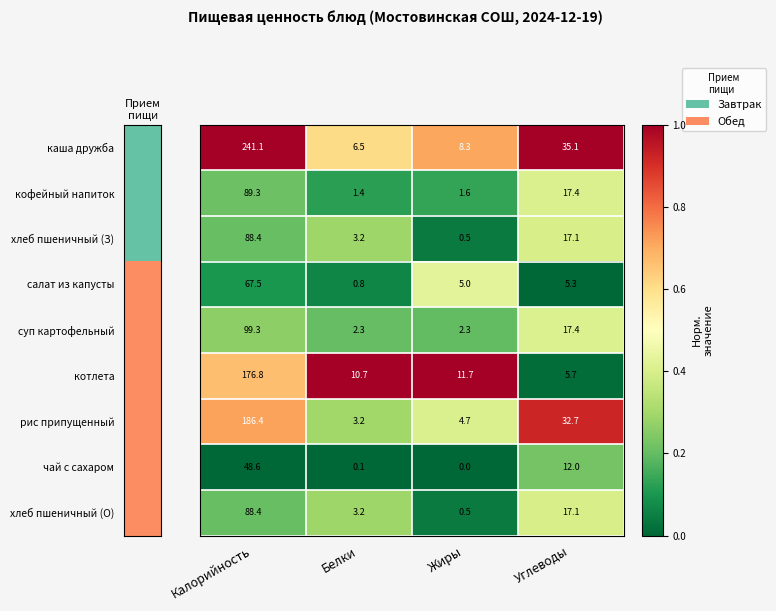

Which label corresponds to the smallest value in the chart?

Жиры